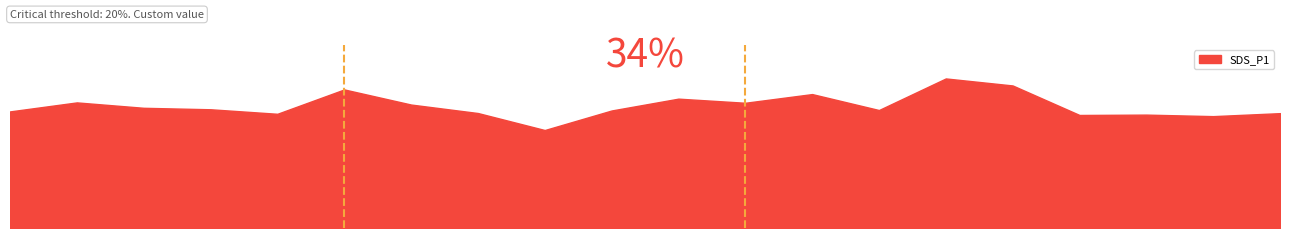

Does the chart have visible grid lines?

No